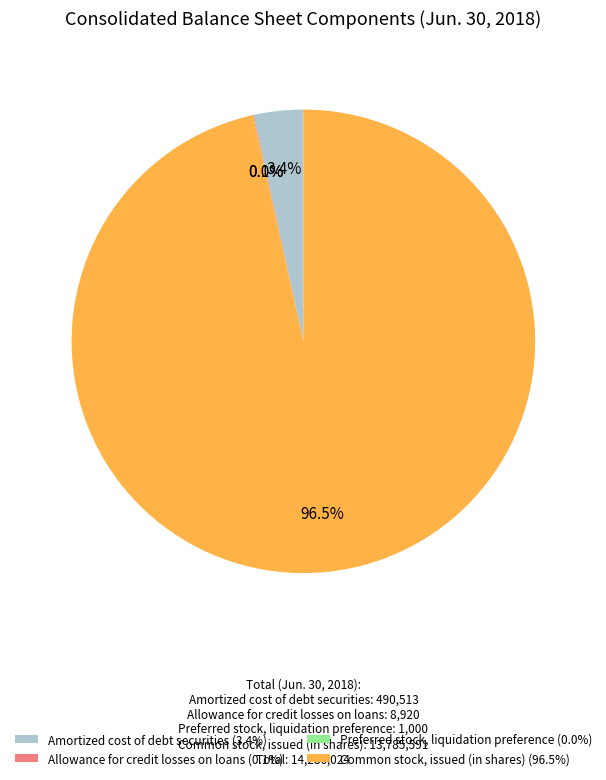

Is there a majority slice in this chart?

Yes